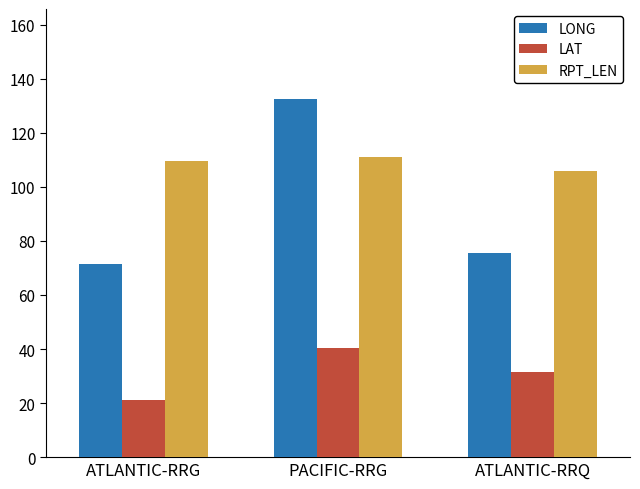

What is the greatest value displayed?

132.6